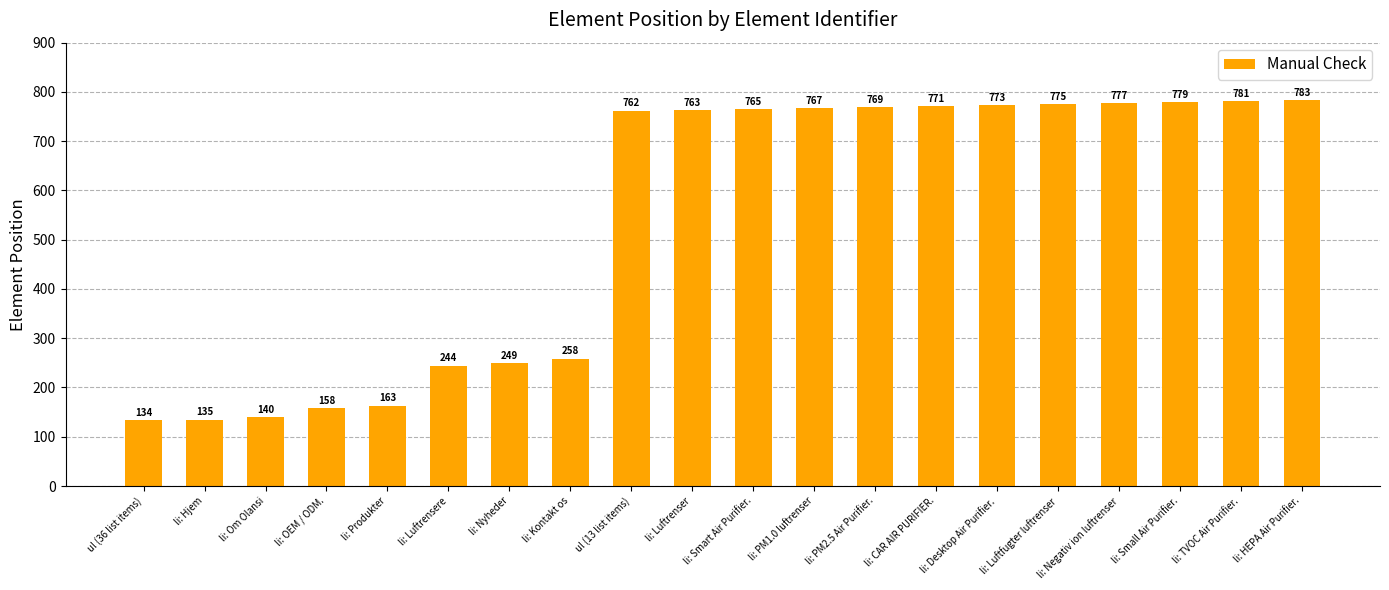

How many values are below 765?

10